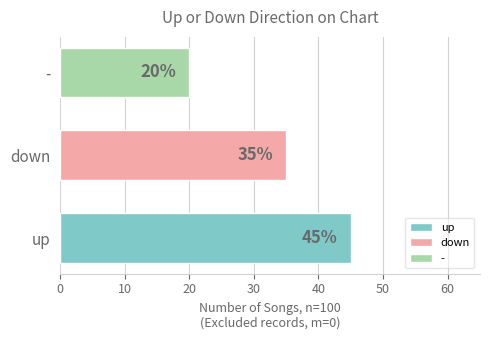

What is the smallest value displayed?

20